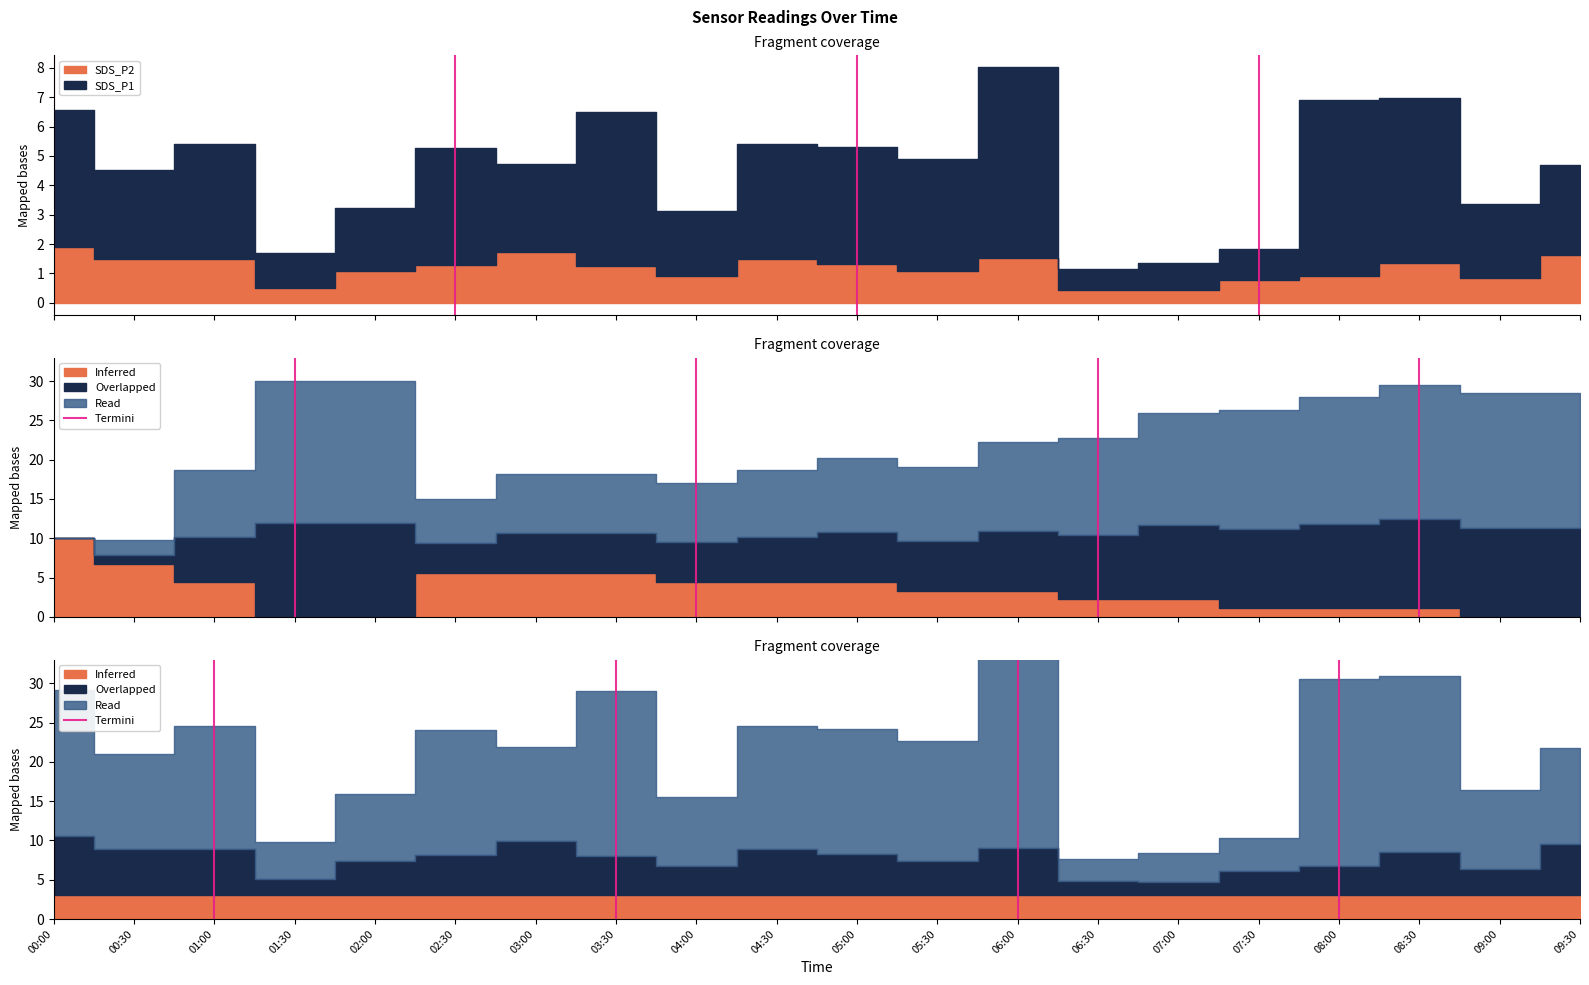

How many lines are shown in the chart?

1